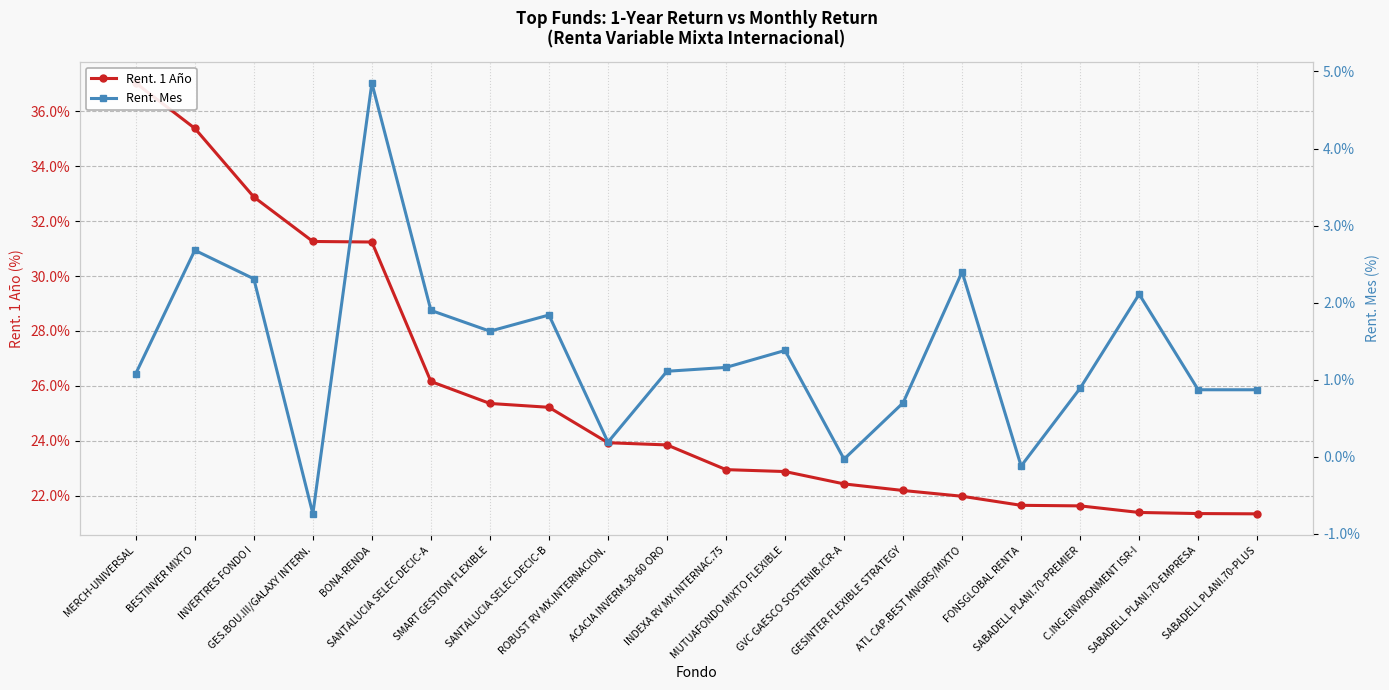

At MUTUAFONDO MIXTO FLEXIBLE, list the series in order from smallest to largest.

Rent. Mes, Rent. 1 Año